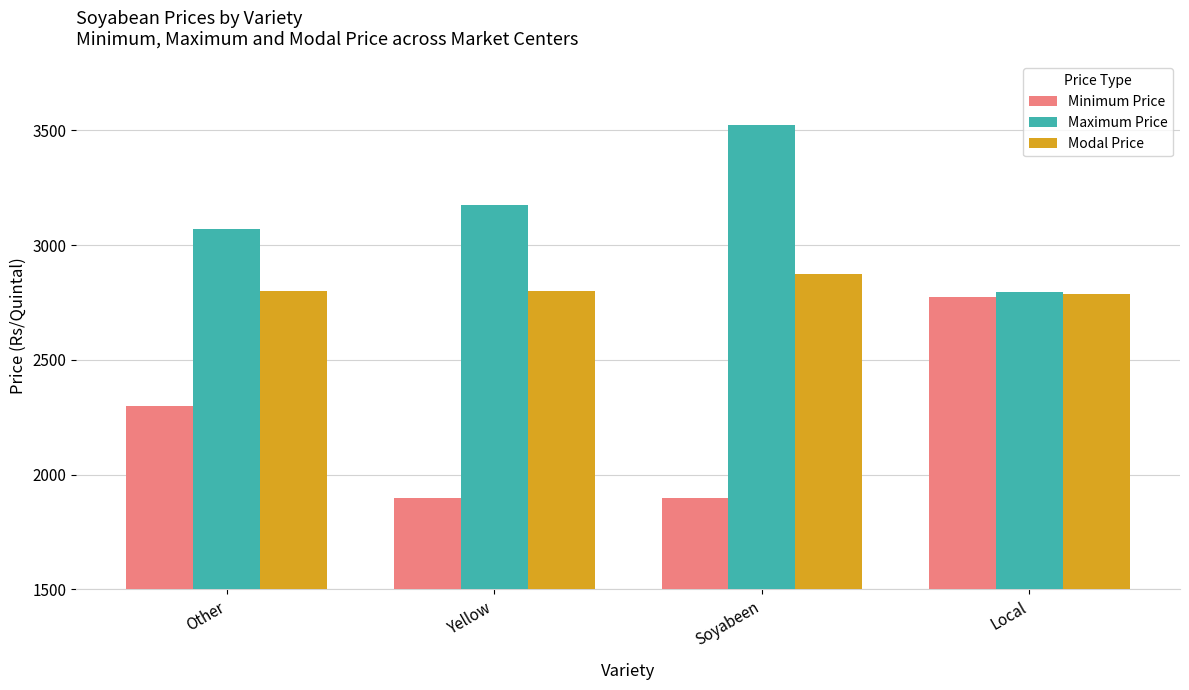

What is the label of the 2nd bar from the left?

Yellow